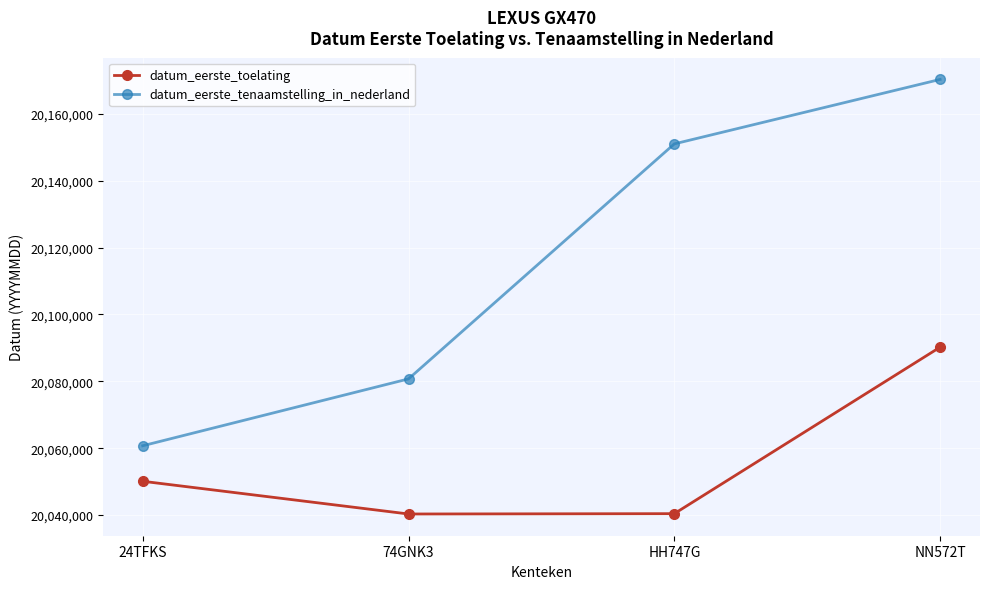

Which series has the largest total across all categories?

datum_eerste_tenaamstelling_in_nederland